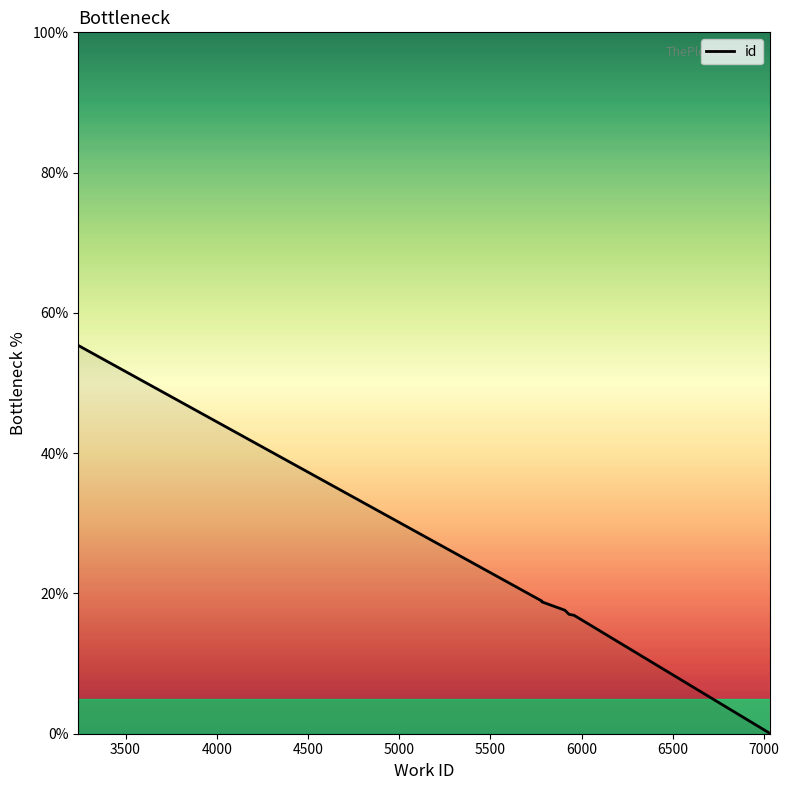

What is the difference between the maximum and minimum values?

55.4